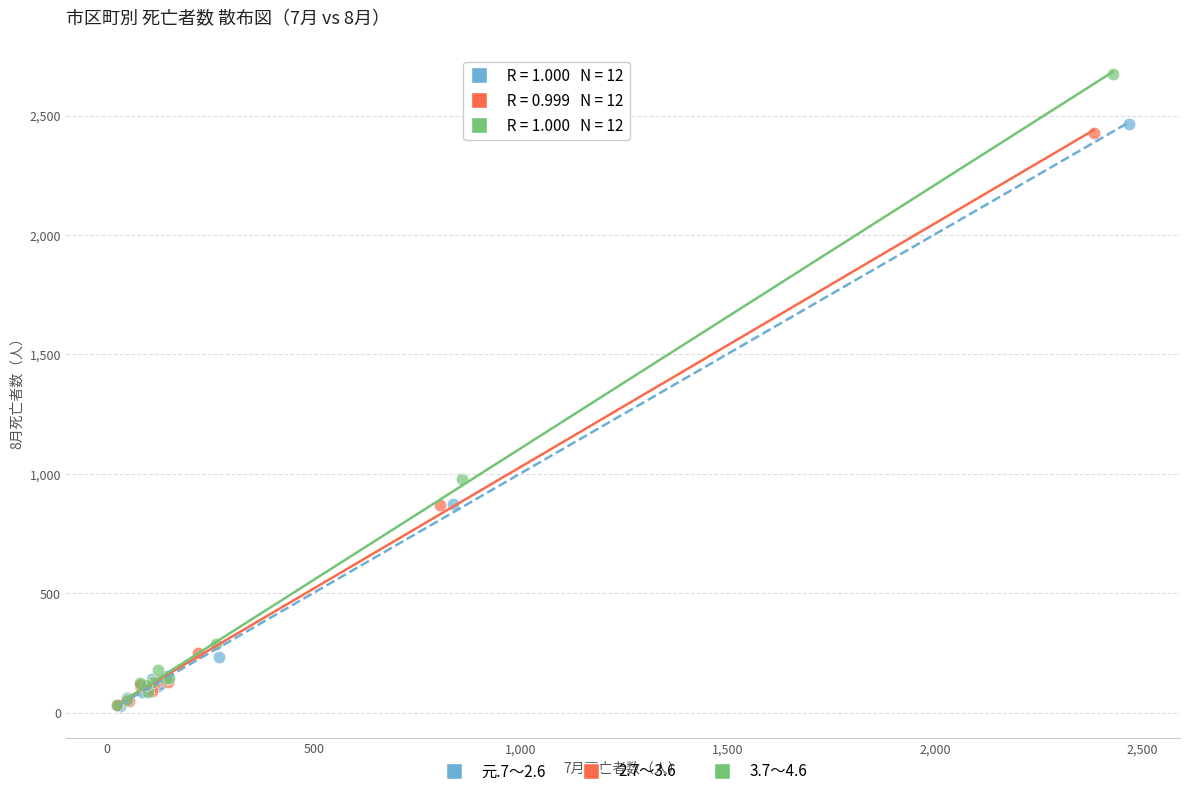

What are all the series names shown in the legend?

元.7～2.6, 2.7～3.6, 3.7～4.6